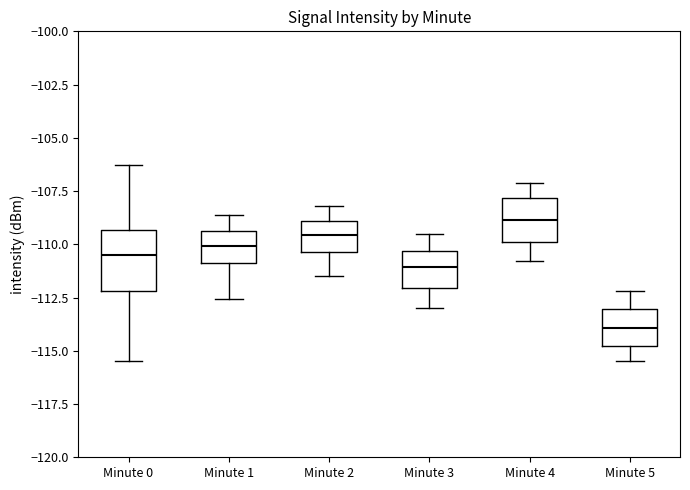

Which box's median line is the highest?

Minute 4